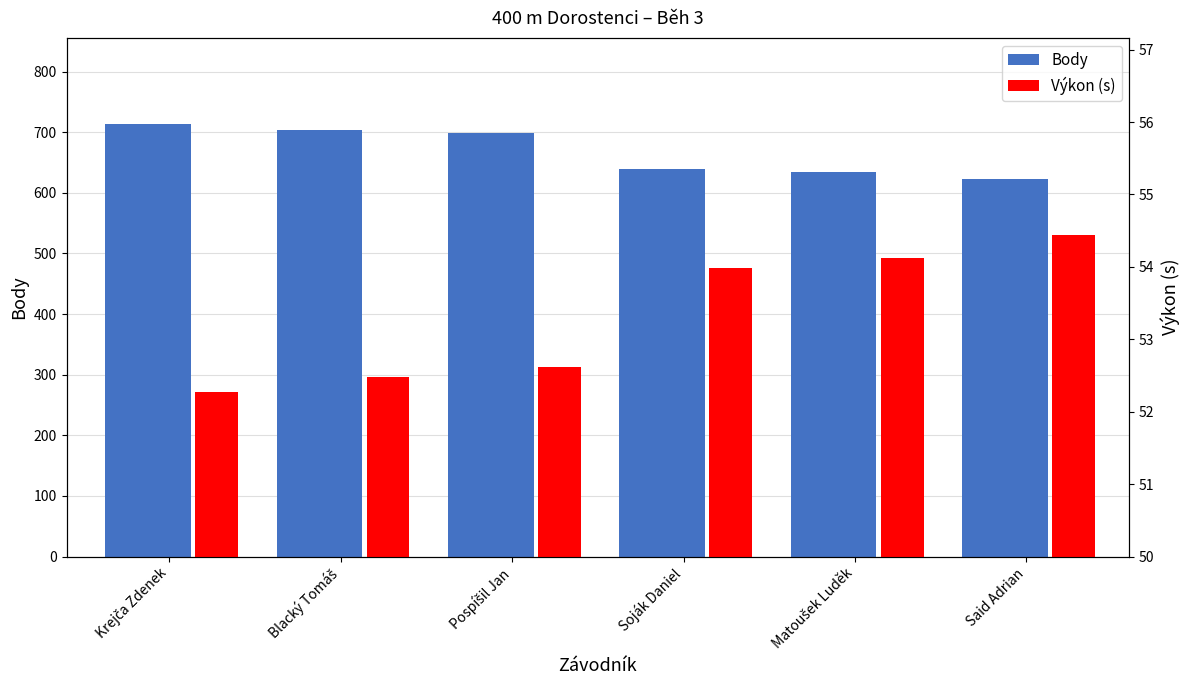

Where does the Výkon (s) series first go above 53?

Soják Daniel